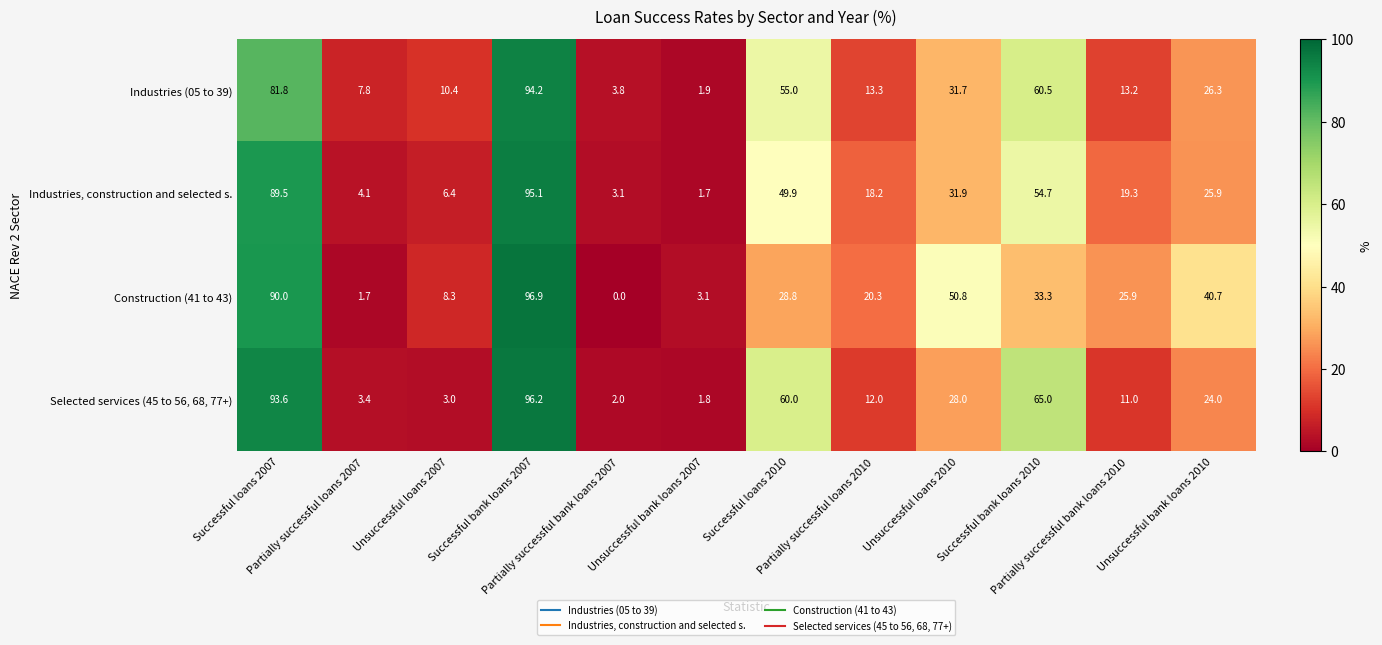

Rank the series by their maximum value, from lowest to highest.

Industries (05 to 39), Industries, construction and selected s., Selected services (45 to 56, 68, 77+), Construction (41 to 43)